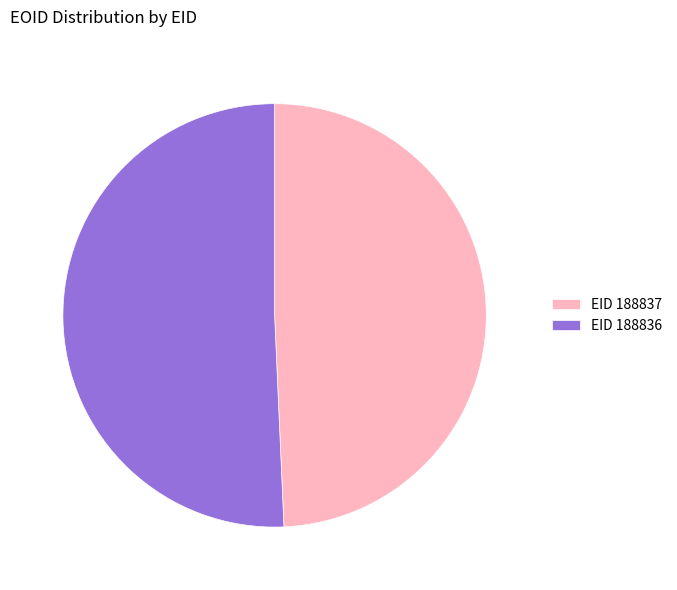

Which has a higher value, EID 188836 or EID 188837?

EID 188836